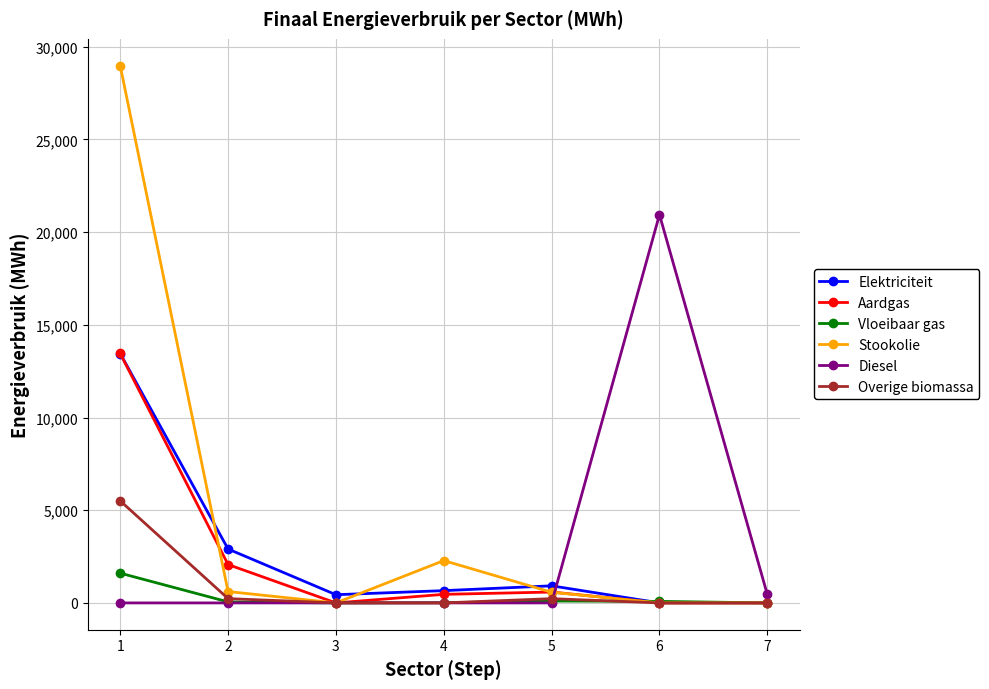

What is the spread (max minus min) of values at 3?

441.8